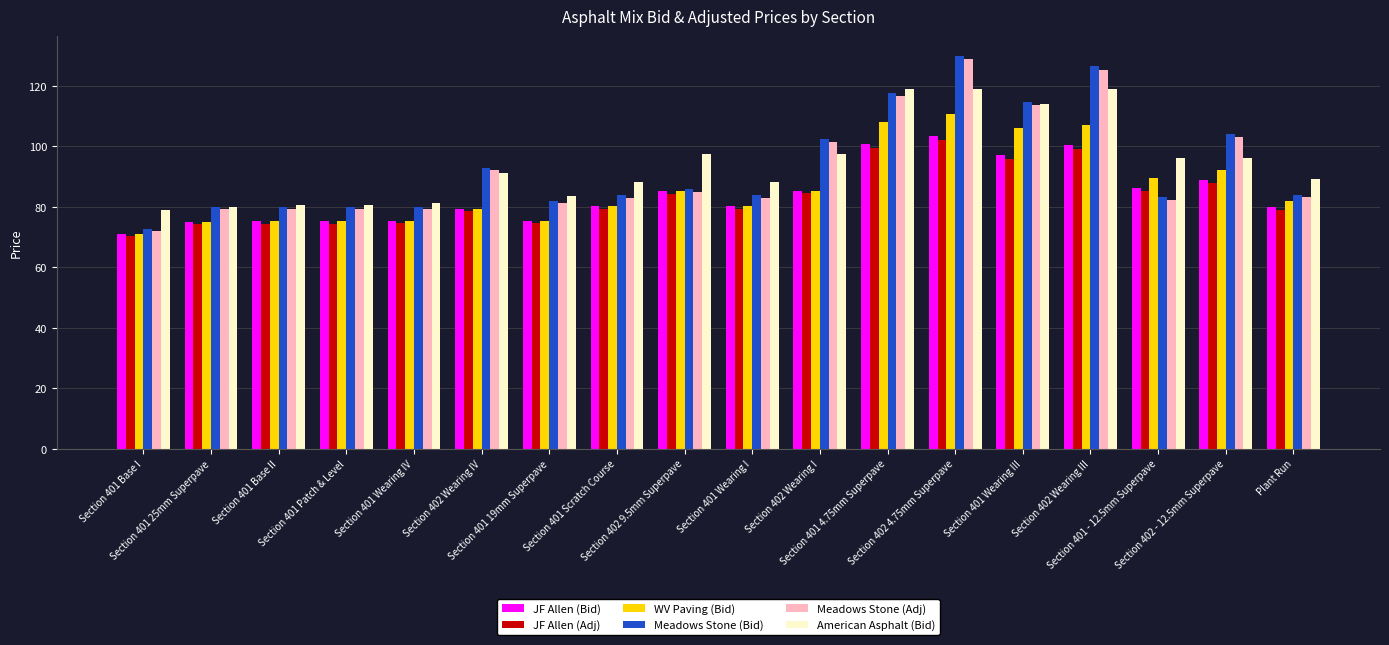

What is the difference between the second highest and minimum values in the JF Allen (Bid) series?

29.8